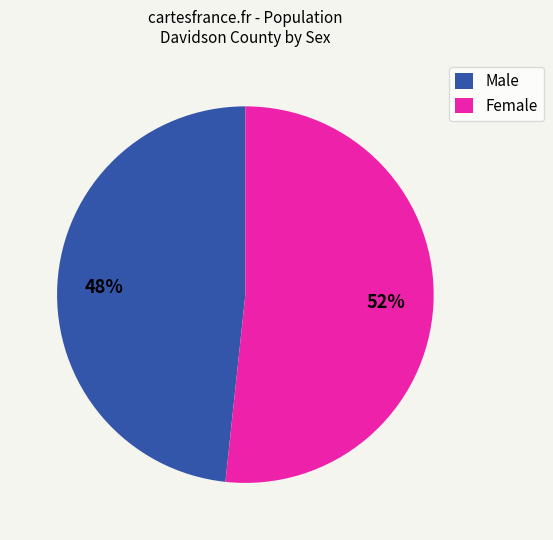

How many segments does this pie chart have?

2